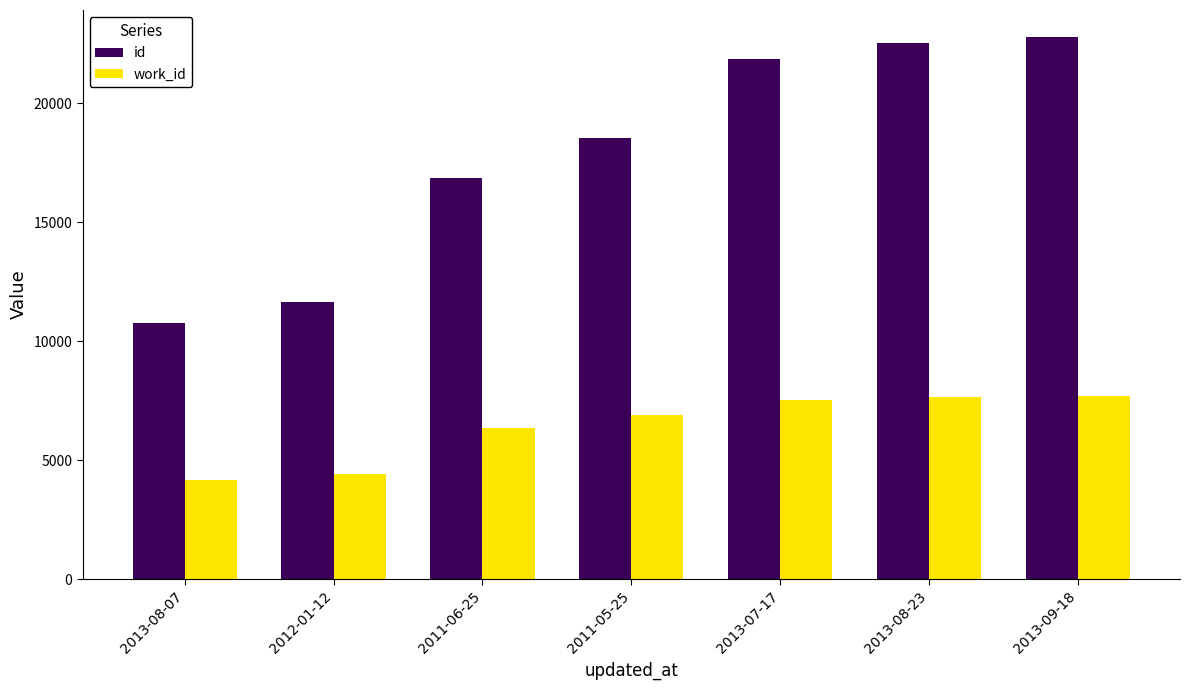

What value does the id series have at 2013-09-18, to the nearest 50?

22800